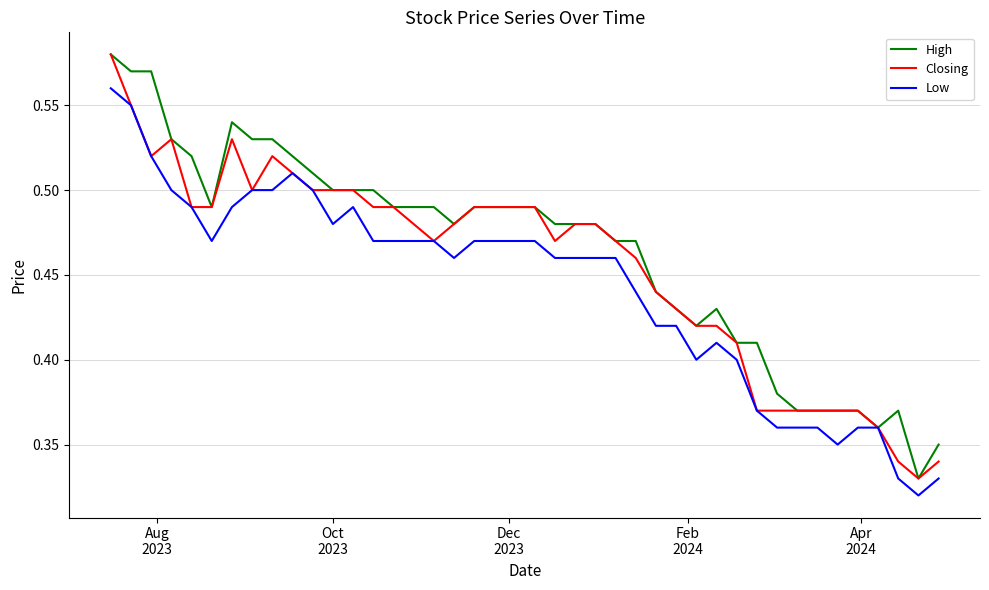

Rank the series by their average value, from highest to lowest.

High, Closing, Low